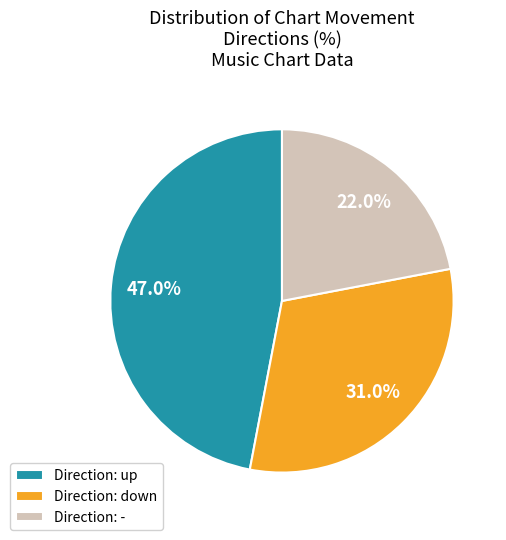

Which slice is the largest?

Direction: up